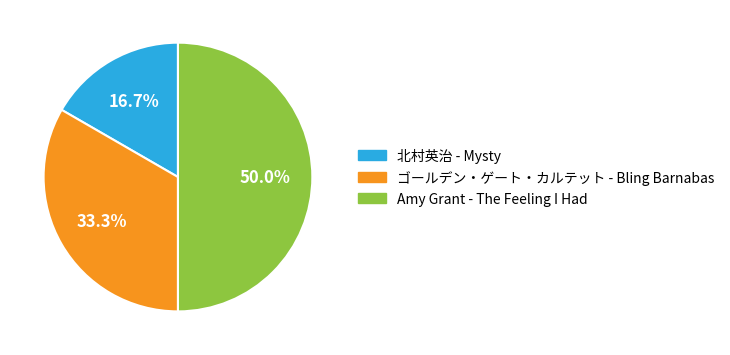

What is the largest slice in the pie chart?

Amy Grant - The Feeling I Had